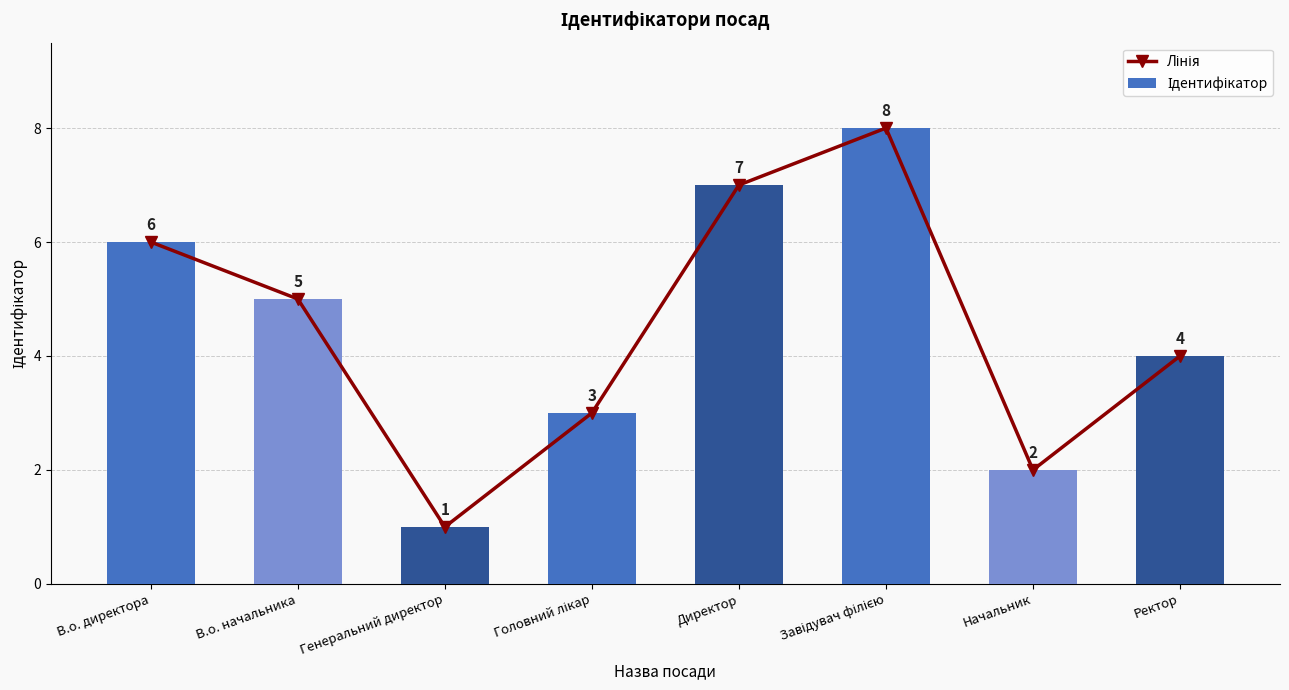

Is the value of Лінія at Начальник greater than the value of Ідентифікатор at В.о. директора?

No